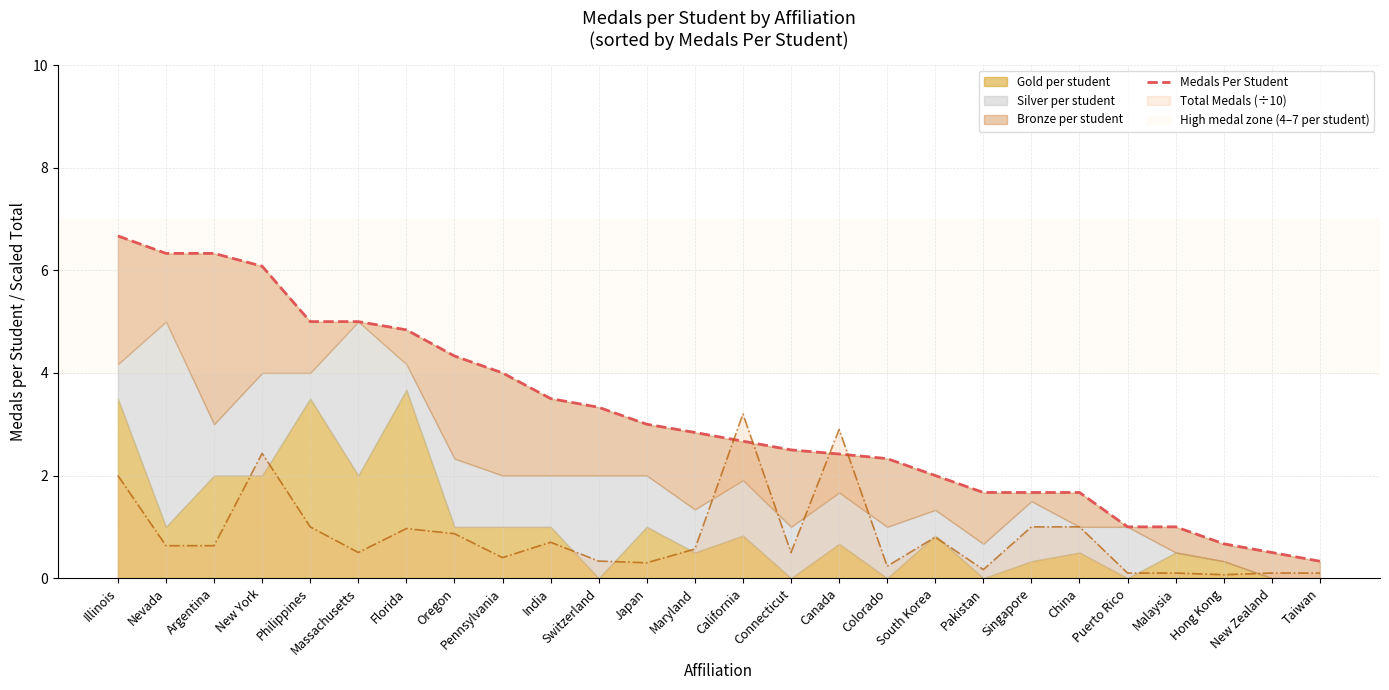

Approximately how many times larger is the value at New York compared to Massachusetts?

1.2